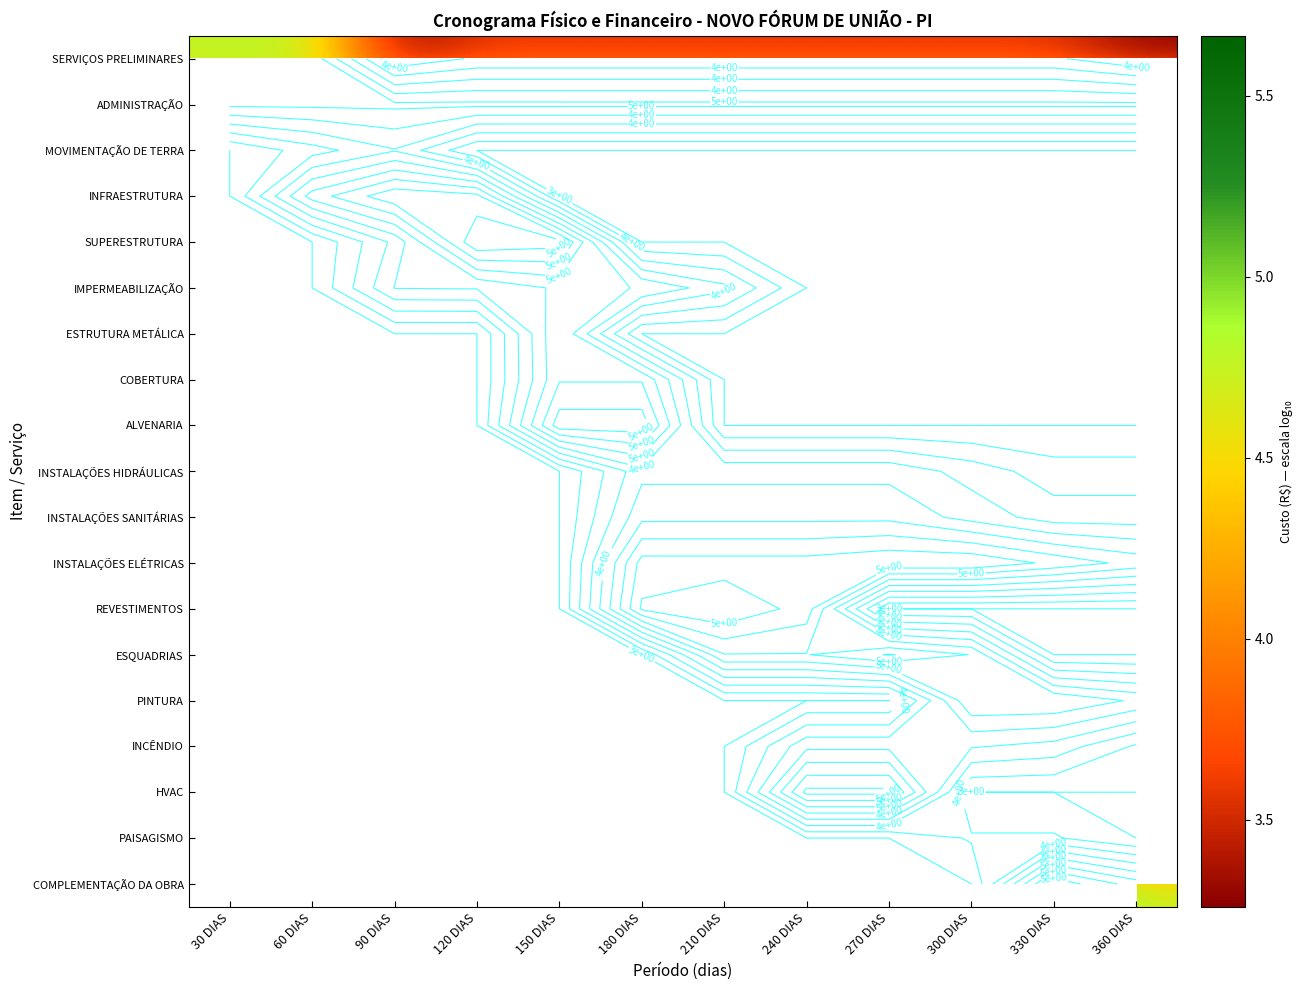

At how many categories does at least one series exceed 4?

12